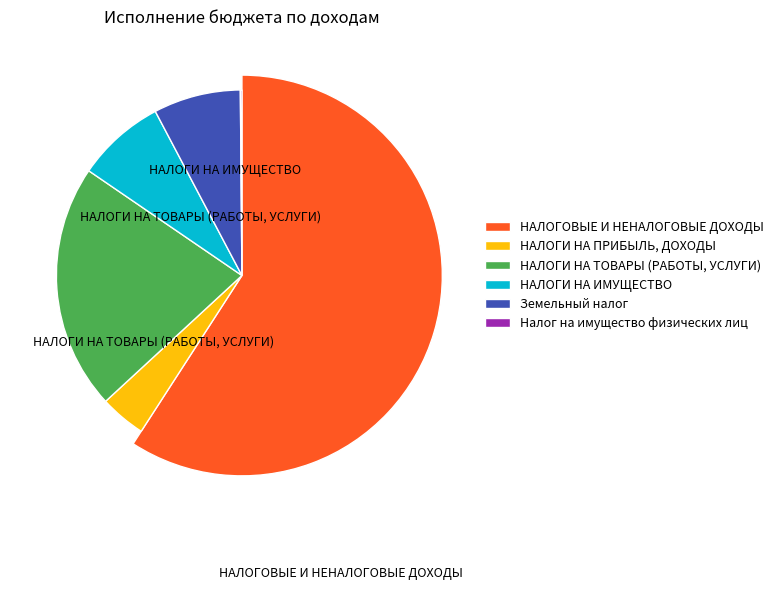

To the nearest percent, what percentage of the pie is НАЛОГИ НА ТОВАРЫ (РАБОТЫ, УСЛУГИ)?

21%